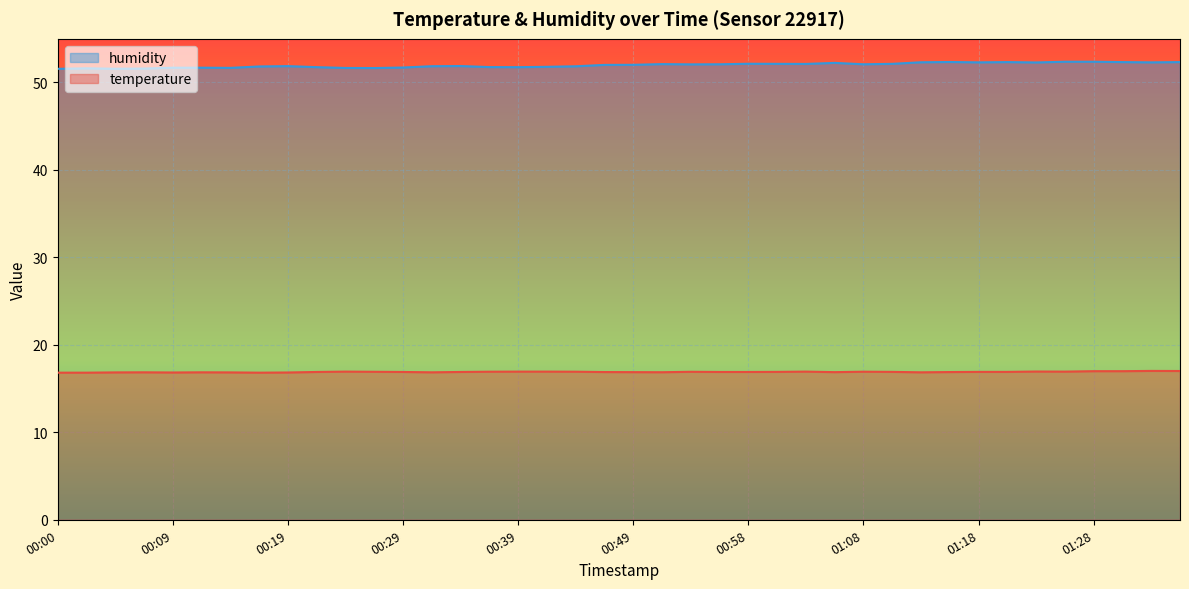

Between 00:56 and 00:58, which series saw the biggest shift?

humidity